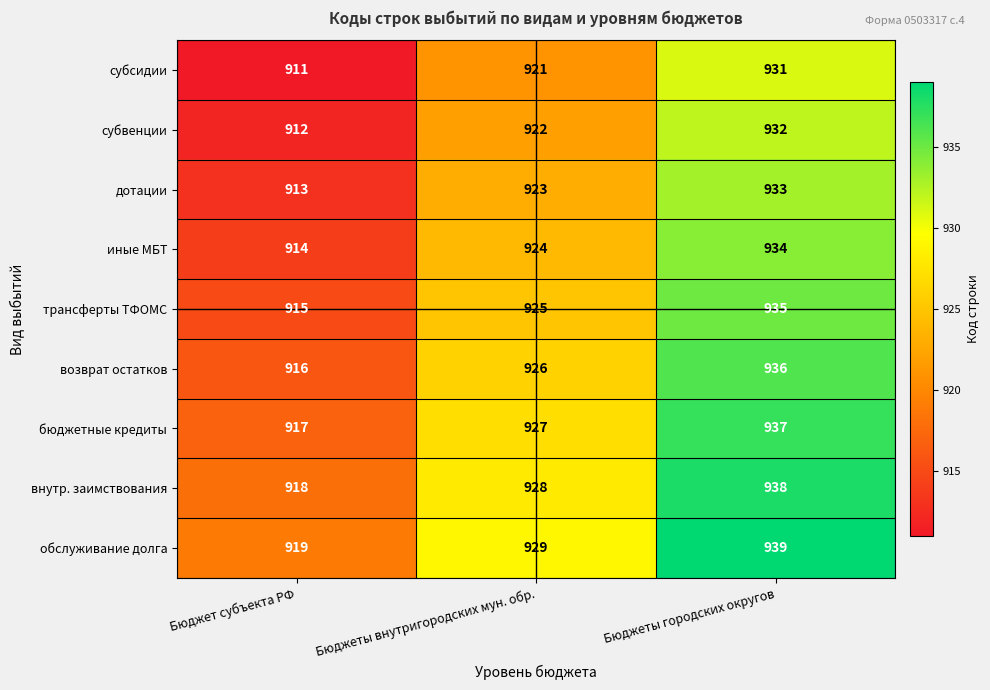

At Бюджет субъекта РФ, list the series in order from smallest to largest.

субсидии, субвенции, дотации, иные МБТ, трансферты ТФОМС, возврат остатков, бюджетные кредиты, внутр. заимствования, обслуживание долга